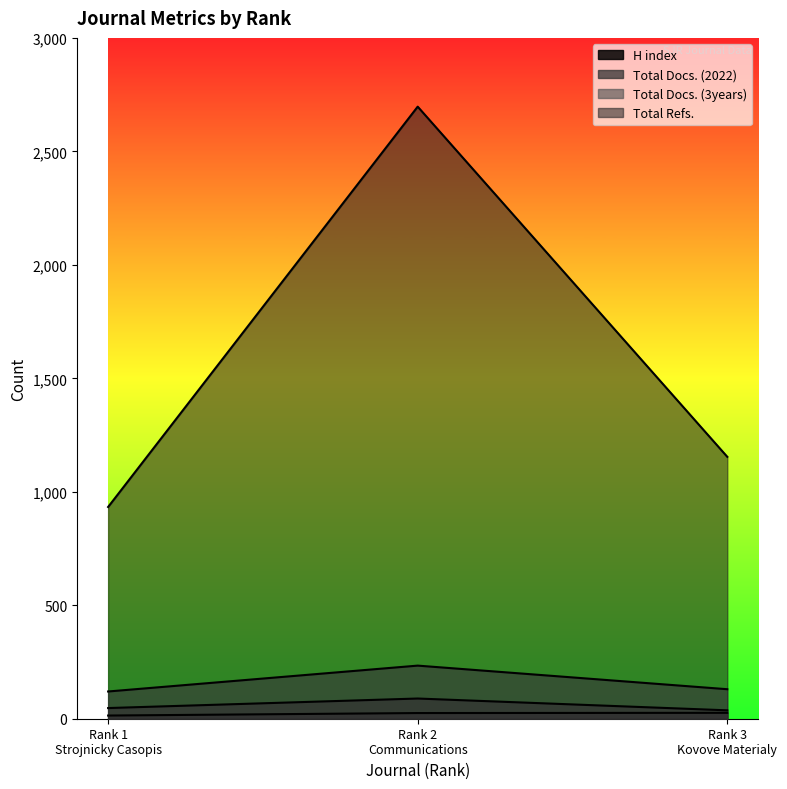

Which series has the largest total across all categories?

Total Refs.